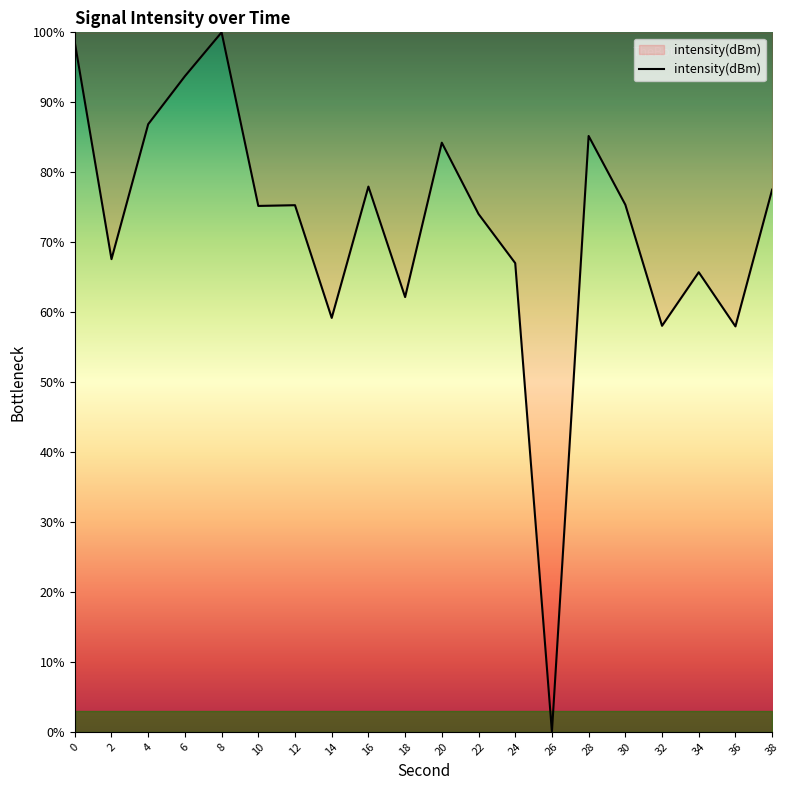

The value at 4 is 86.9. True or false?

True